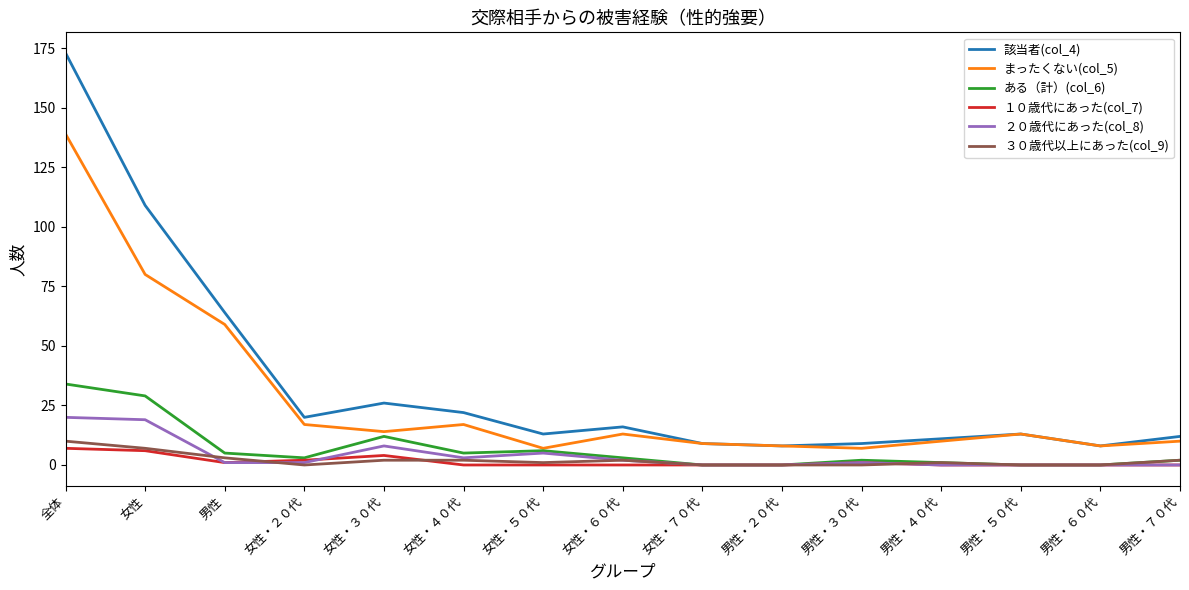

At which label is ２０歳代にあった(col_8) closest to 10?

女性・３０代